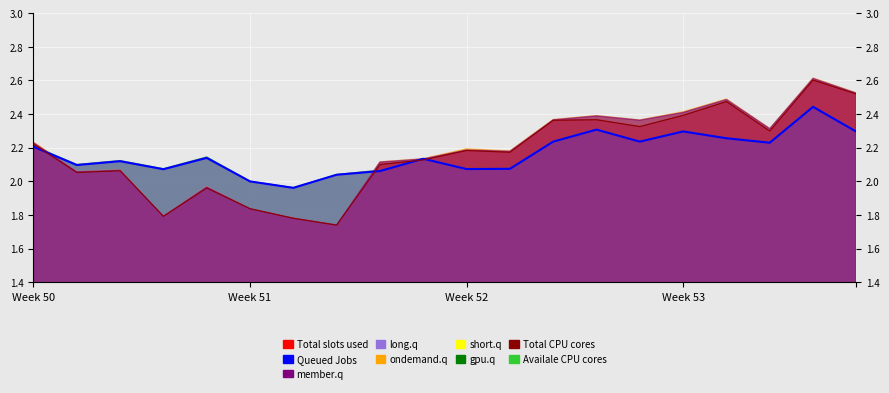

The value at 19 is 0.9. True or false?

False